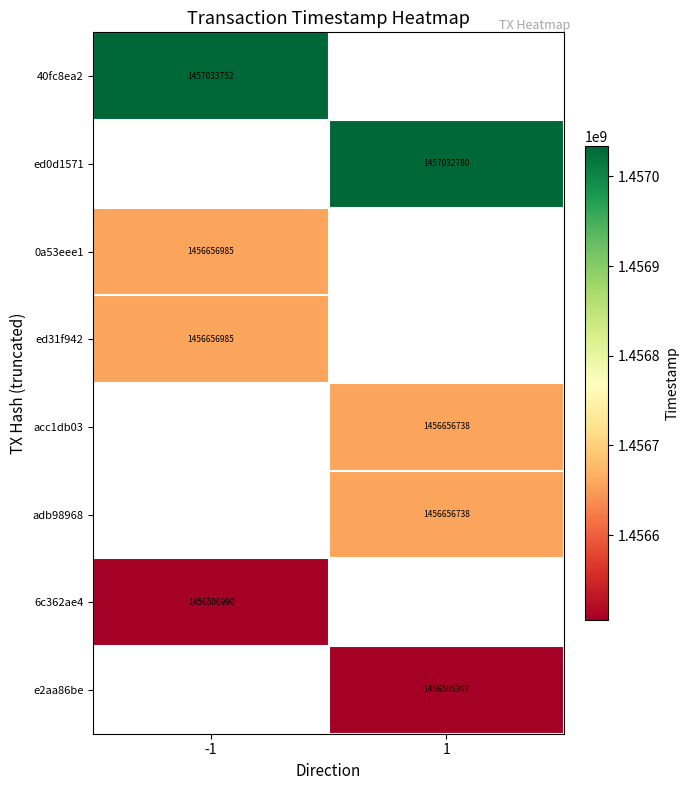

Is it true that ed0d1571 equals 2390495758 at 1?

False